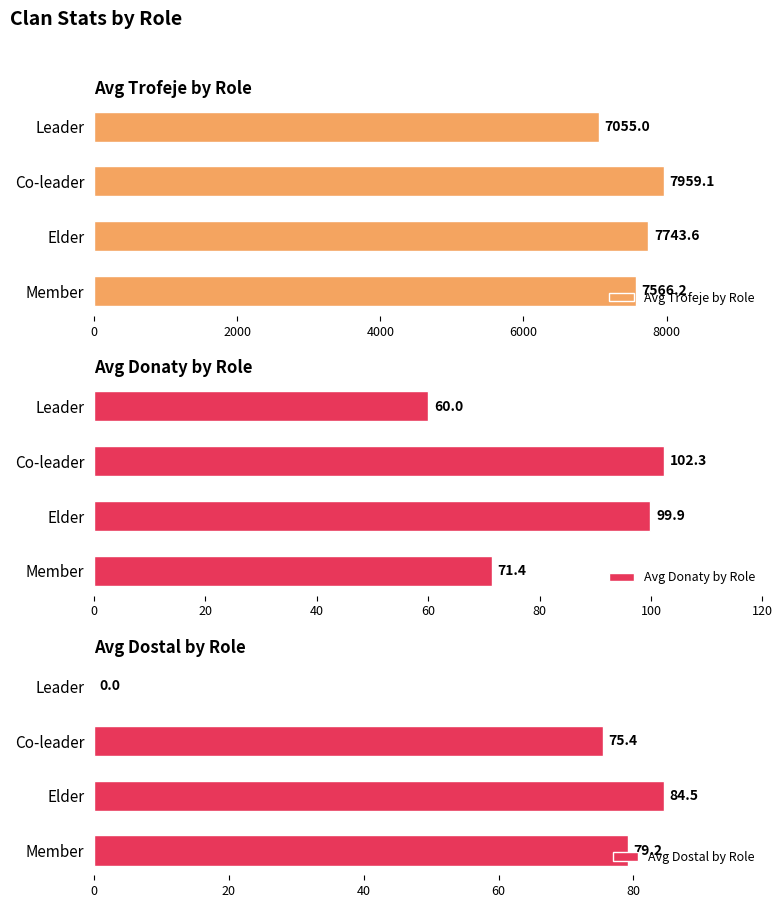

What is the maximum value for Avg Trofeje by Role?

7959.1